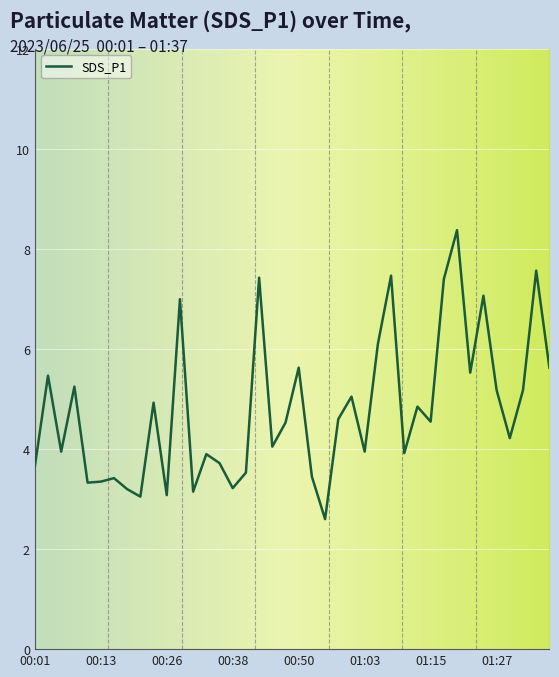

What is the smallest value displayed?

2.6